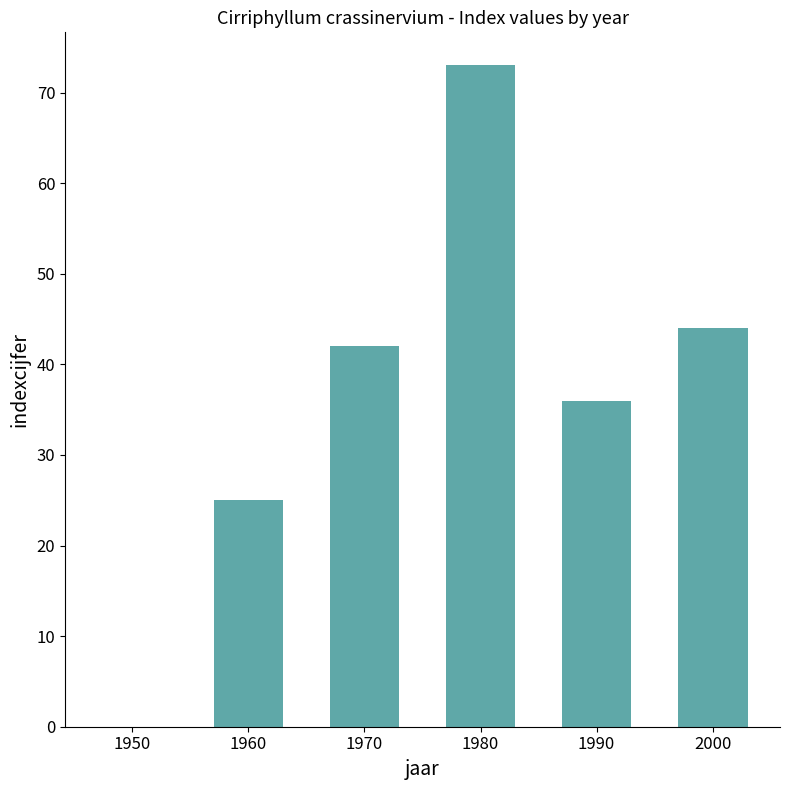

Count the number of data series in this chart.

1